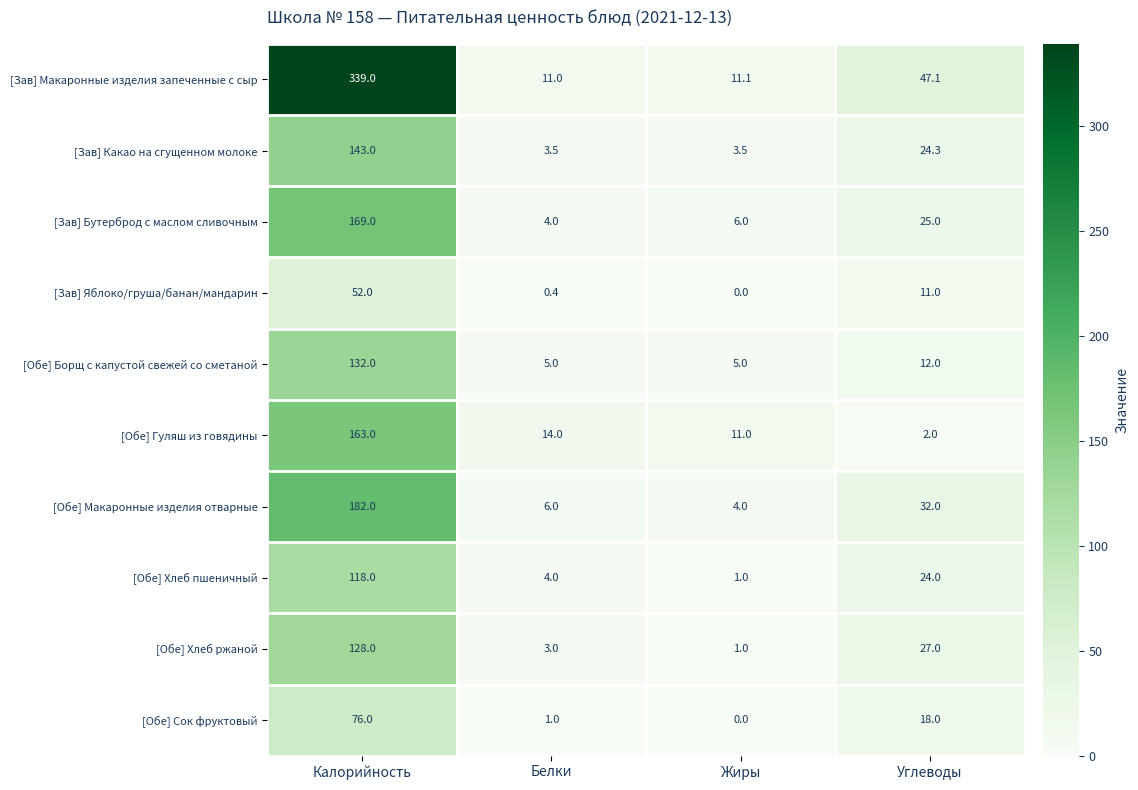

What is the total value across all series at Жиры?

42.6